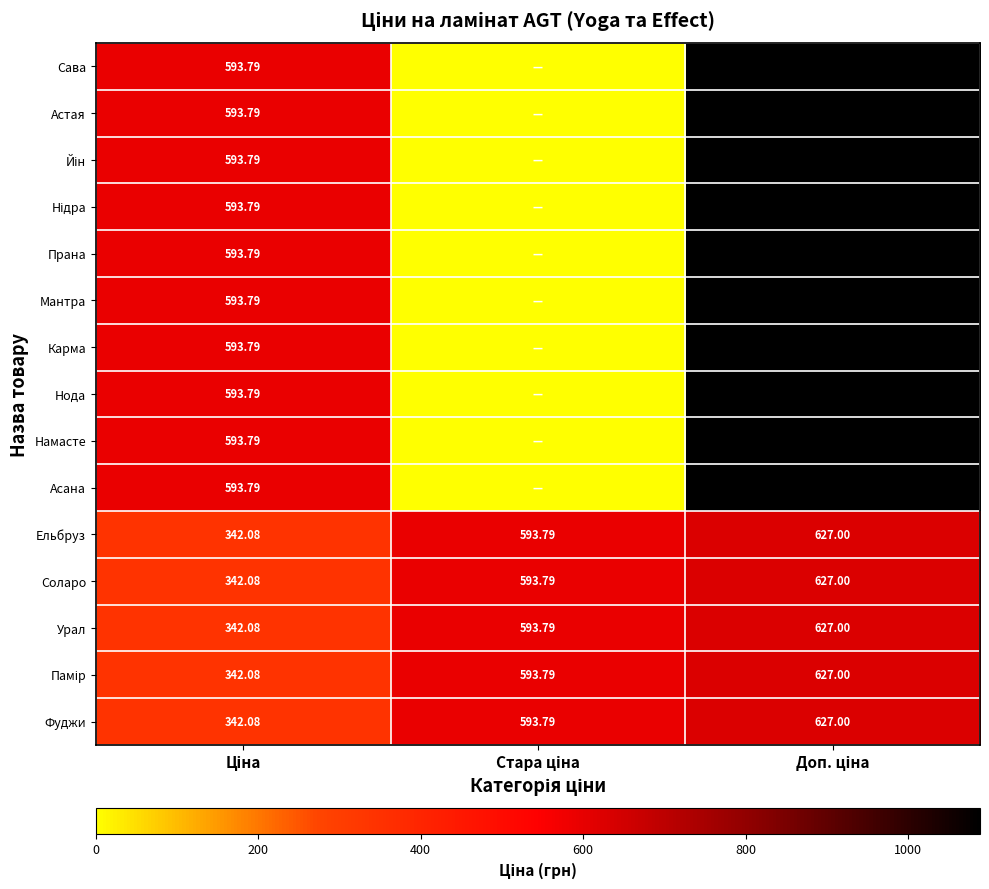

Count the number of data series in this chart.

15